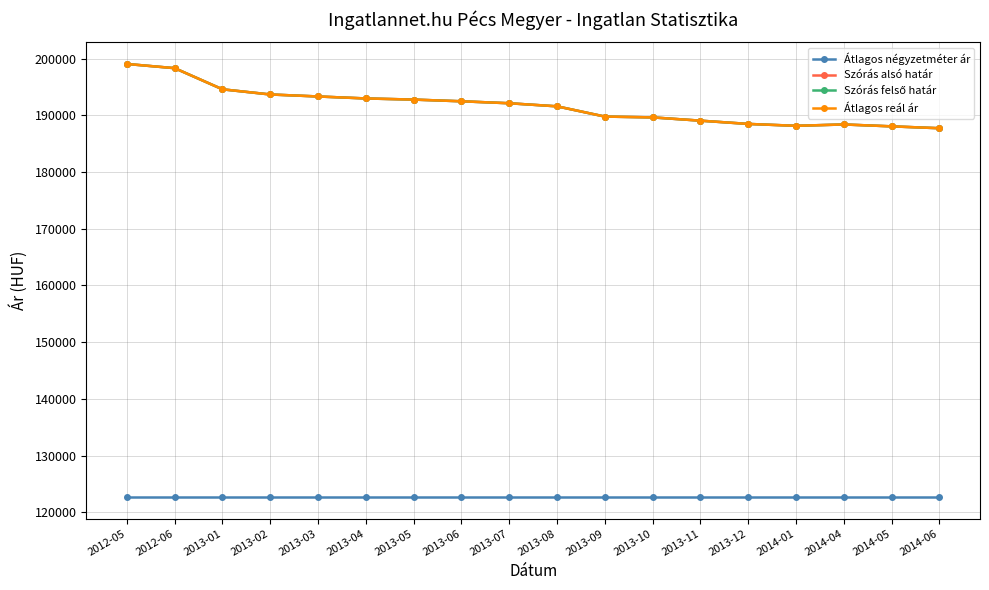

What is the sum of all Szórás felső határ values?

3450107